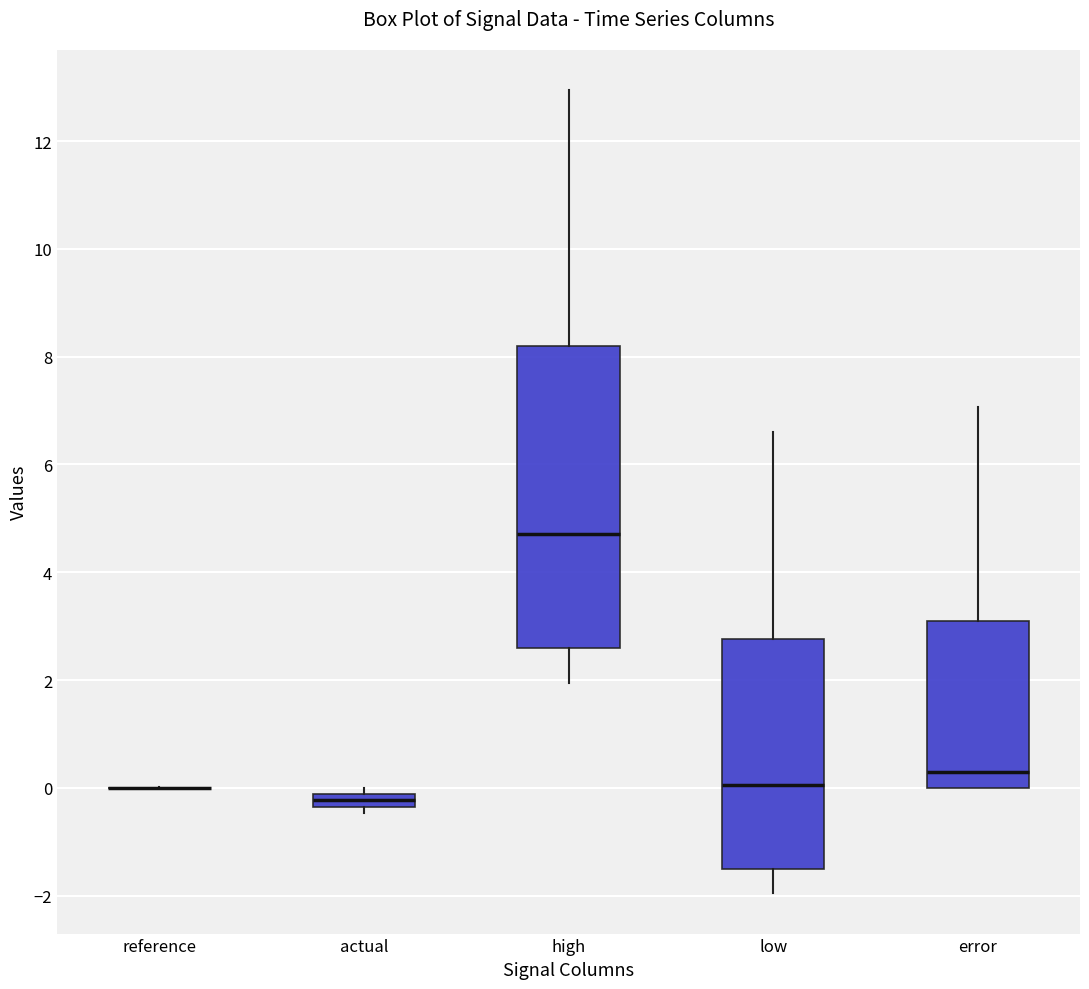

Comparing the boxes themselves (not the whiskers), which one is the tallest?

high